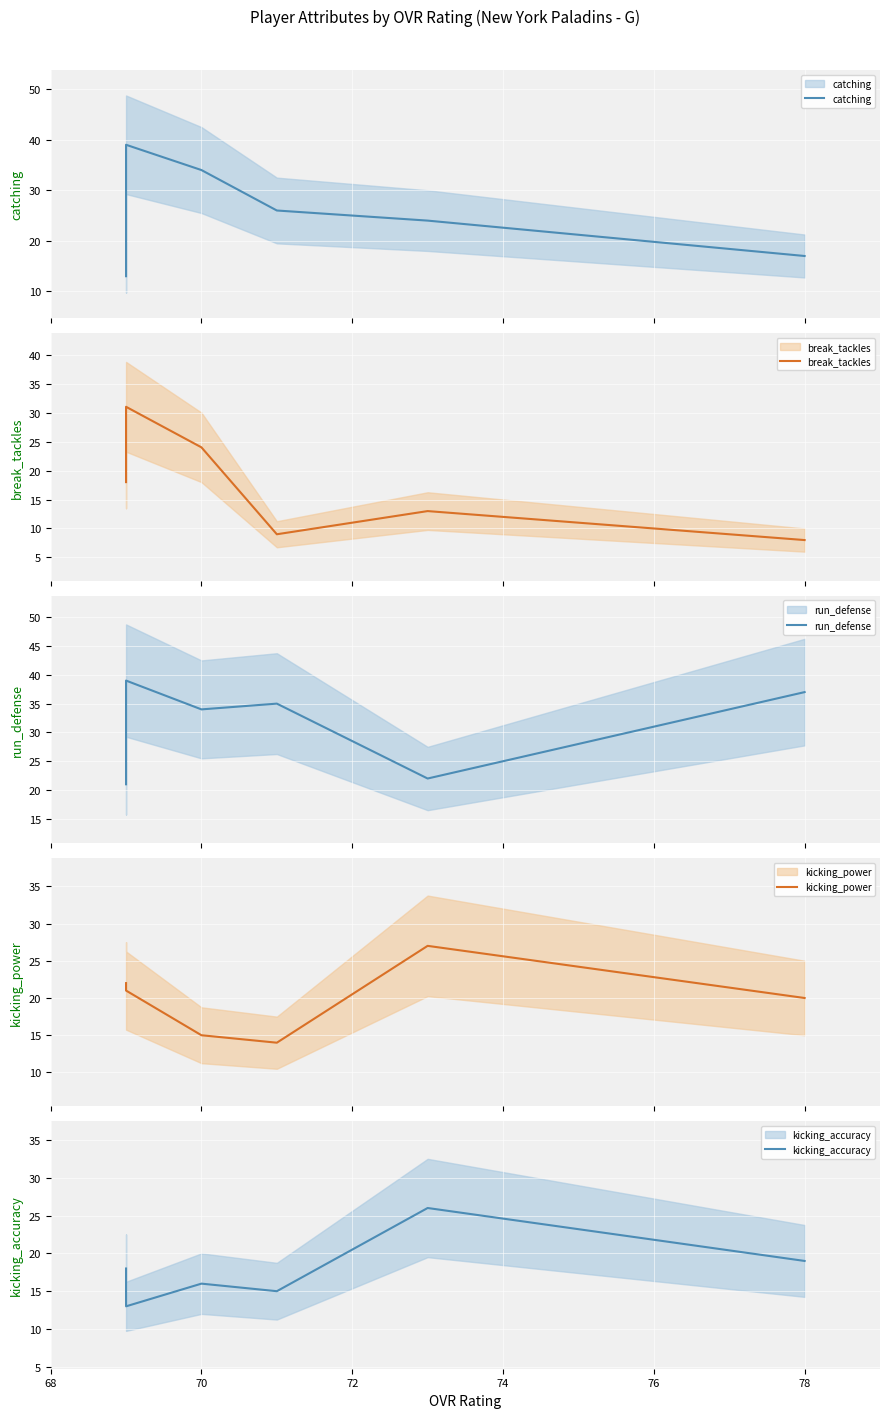

What is the greatest value displayed?

39